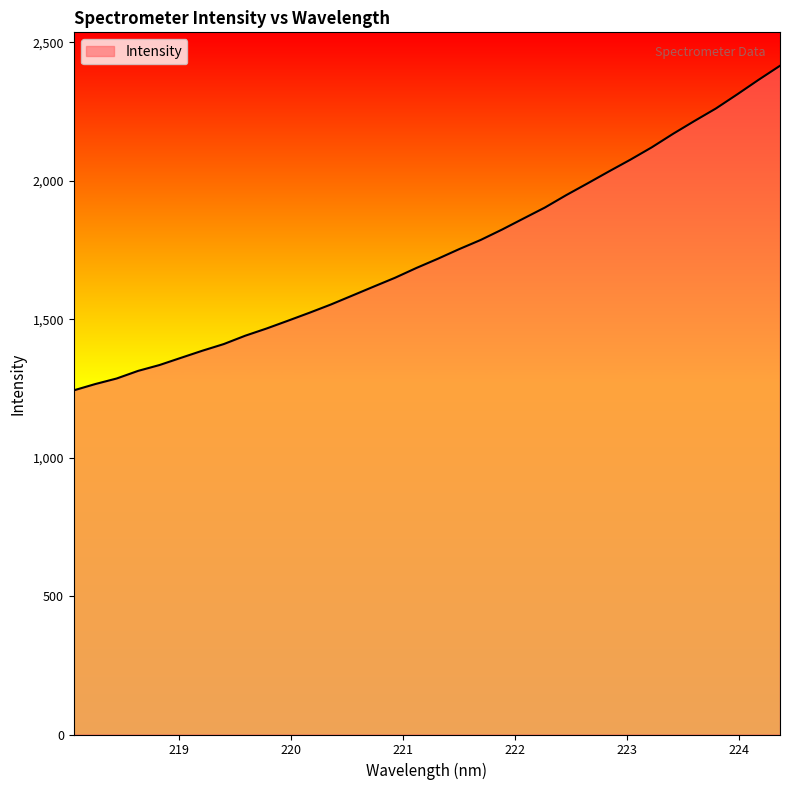

What is the smallest value displayed?

1243.2